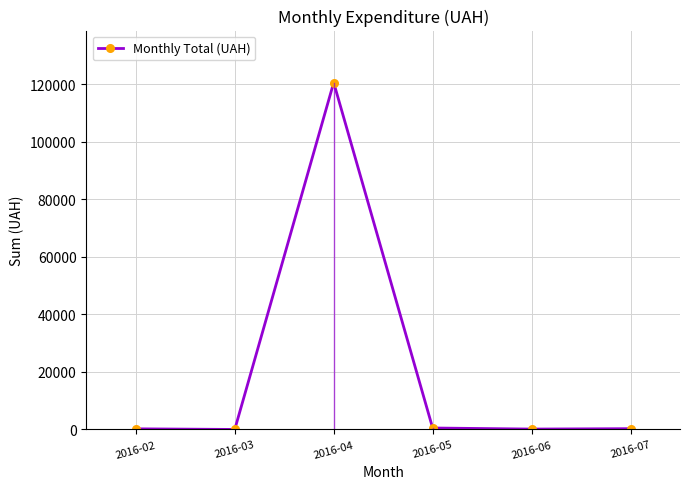

How many lines are shown in the chart?

1